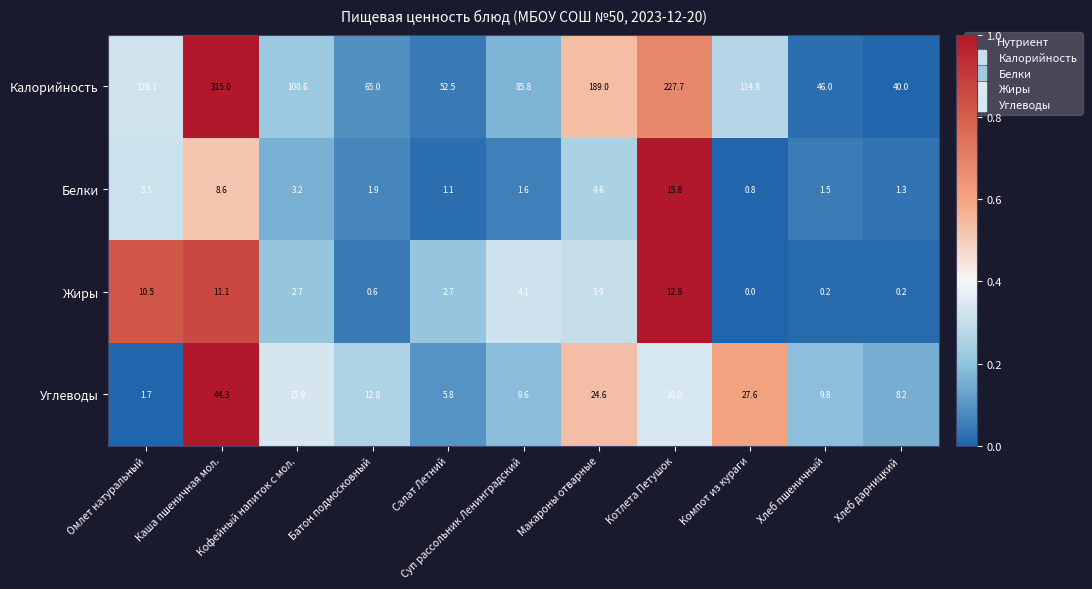

How many distinct data groups are displayed?

4